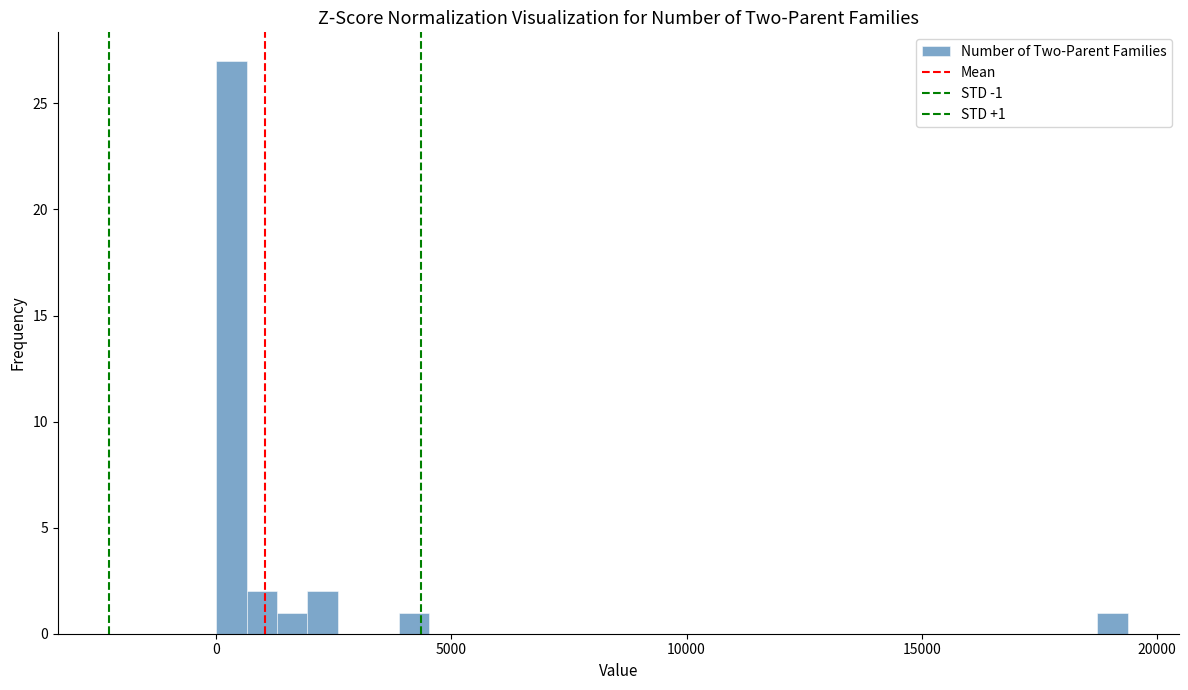

Read against the x-axis, roughly where is the centre of the tallest bar?

500